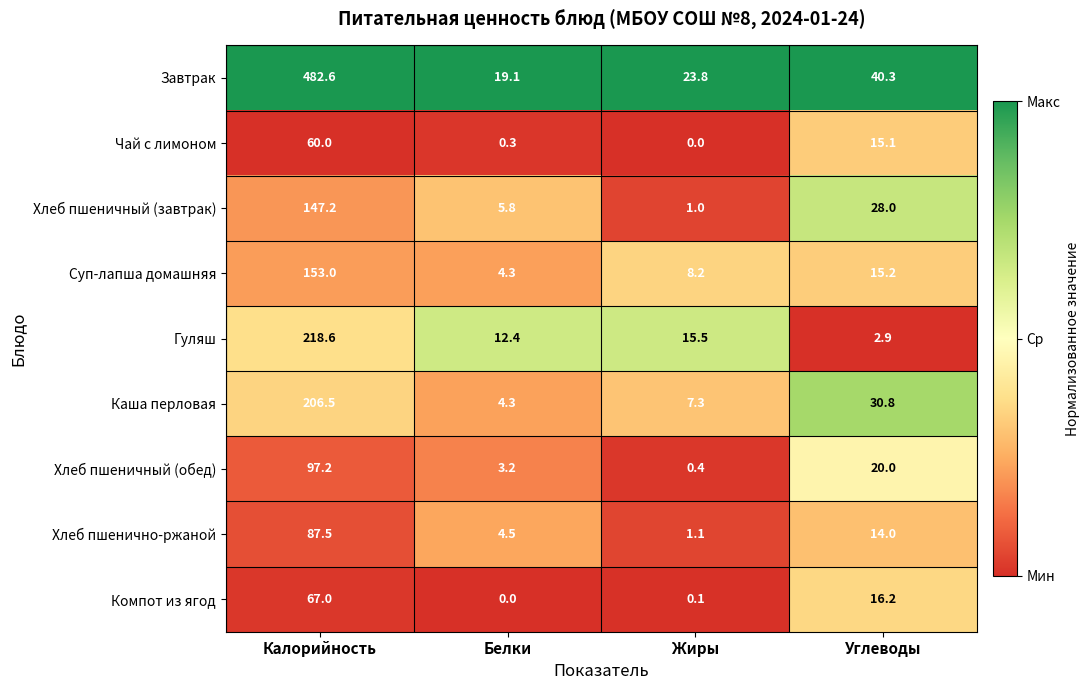

List the series in order of their peak value, highest first.

Завтрак, Гуляш, Каша перловая, Суп-лапша домашняя, Хлеб пшеничный (завтрак), Хлеб пшеничный (обед), Хлеб пшенично-ржаной, Компот из ягод, Чай с лимоном